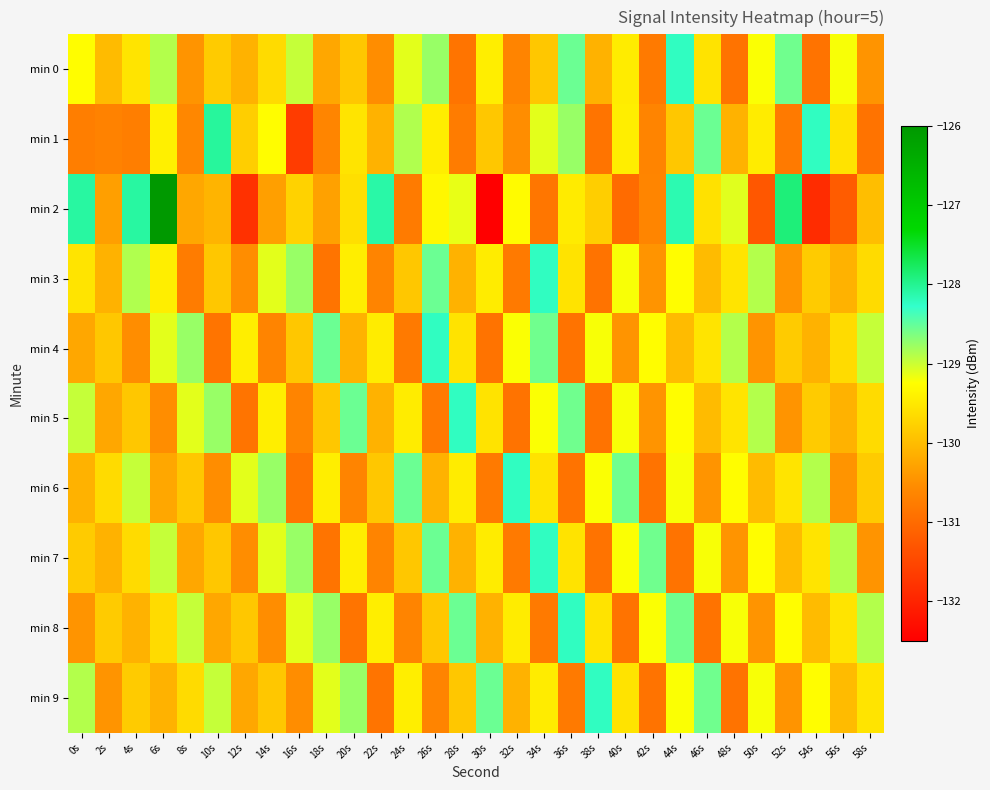

Reading right to left, what are all the values shown in this chart?

min 0: 58s=-130.5	56s=-129.2	54s=-130.9	52s=-128.6	50s=-129.2	48s=-130.9	46s=-129.6	44s=-128.2	42s=-130.8	40s=-129.5	38s=-130.1	36s=-128.5	34s=-129.9	32s=-130.7	30s=-129.4	28s=-130.9	26s=-128.8	24s=-129.1	22s=-130.5	20s=-129.9	18s=-130.2	16s=-129.0	14s=-129.7	12s=-130.1	10s=-129.8	8s=-130.5	6s=-128.9	4s=-129.5	2s=-130.0	0s=-129.3
min 1: 58s=-130.9	56s=-129.6	54s=-128.2	52s=-130.8	50s=-129.5	48s=-130.1	46s=-128.5	44s=-129.9	42s=-130.7	40s=-129.4	38s=-130.9	36s=-128.8	34s=-129.1	32s=-130.5	30s=-129.9	28s=-130.8	26s=-129.4	24s=-128.9	22s=-130.1	20s=-129.5	18s=-130.6	16s=-131.7	14s=-129.3	12s=-129.8	10s=-128.0	8s=-130.6	6s=-129.4	4s=-130.7	2s=-130.7	0s=-130.7
min 2: 58s=-130.0	56s=-131.2	54s=-131.9	52s=-127.9	50s=-131.3	48s=-129.1	46s=-129.6	44s=-128.1	42s=-130.6	40s=-131.0	38s=-129.8	36s=-129.5	34s=-130.8	32s=-129.3	30s=-132.5	28s=-129.1	26s=-129.3	24s=-130.8	22s=-128.1	20s=-129.6	18s=-130.3	16s=-129.7	14s=-130.3	12s=-131.8	10s=-130.1	8s=-130.2	6s=-126.0	4s=-128.1	2s=-130.3	0s=-128.1
min 3: 58s=-129.7	56s=-130.1	54s=-129.8	52s=-130.5	50s=-128.9	48s=-129.5	46s=-130.0	44s=-129.3	42s=-130.5	40s=-129.2	38s=-130.9	36s=-129.6	34s=-128.2	32s=-130.8	30s=-129.5	28s=-130.1	26s=-128.5	24s=-129.9	22s=-130.7	20s=-129.4	18s=-130.9	16s=-128.8	14s=-129.1	12s=-130.5	10s=-129.9	8s=-130.8	6s=-129.4	4s=-128.9	2s=-130.1	0s=-129.5
min 4: 58s=-129.0	56s=-129.7	54s=-130.1	52s=-129.8	50s=-130.5	48s=-128.9	46s=-129.5	44s=-130.0	42s=-129.3	40s=-130.5	38s=-129.2	36s=-130.9	34s=-128.6	32s=-129.2	30s=-130.9	28s=-129.6	26s=-128.2	24s=-130.8	22s=-129.5	20s=-130.1	18s=-128.5	16s=-129.9	14s=-130.7	12s=-129.4	10s=-130.9	8s=-128.8	6s=-129.1	4s=-130.5	2s=-129.9	0s=-130.2
min 5: 58s=-129.7	56s=-130.1	54s=-129.8	52s=-130.5	50s=-128.9	48s=-129.5	46s=-130.0	44s=-129.3	42s=-130.5	40s=-129.2	38s=-130.9	36s=-128.6	34s=-129.2	32s=-130.9	30s=-129.6	28s=-128.2	26s=-130.8	24s=-129.5	22s=-130.1	20s=-128.5	18s=-129.9	16s=-130.7	14s=-129.4	12s=-130.9	10s=-128.8	8s=-129.1	6s=-130.5	4s=-129.9	2s=-130.2	0s=-129.0
min 6: 58s=-129.8	56s=-130.5	54s=-128.9	52s=-129.5	50s=-130.0	48s=-129.3	46s=-130.5	44s=-129.2	42s=-130.9	40s=-128.6	38s=-129.2	36s=-130.9	34s=-129.6	32s=-128.2	30s=-130.8	28s=-129.5	26s=-130.1	24s=-128.5	22s=-129.9	20s=-130.7	18s=-129.4	16s=-130.9	14s=-128.8	12s=-129.1	10s=-130.5	8s=-129.9	6s=-130.2	4s=-129.0	2s=-129.7	0s=-130.1
min 7: 58s=-130.5	56s=-128.9	54s=-129.5	52s=-130.0	50s=-129.3	48s=-130.5	46s=-129.2	44s=-130.9	42s=-128.6	40s=-129.2	38s=-130.9	36s=-129.6	34s=-128.2	32s=-130.8	30s=-129.5	28s=-130.1	26s=-128.5	24s=-129.9	22s=-130.7	20s=-129.4	18s=-130.9	16s=-128.8	14s=-129.1	12s=-130.5	10s=-129.9	8s=-130.2	6s=-129.0	4s=-129.7	2s=-130.1	0s=-129.8
min 8: 58s=-128.9	56s=-129.5	54s=-130.0	52s=-129.3	50s=-130.5	48s=-129.2	46s=-130.9	44s=-128.6	42s=-129.2	40s=-130.9	38s=-129.6	36s=-128.2	34s=-130.8	32s=-129.5	30s=-130.1	28s=-128.5	26s=-129.9	24s=-130.7	22s=-129.4	20s=-130.9	18s=-128.8	16s=-129.1	14s=-130.5	12s=-129.9	10s=-130.2	8s=-129.0	6s=-129.7	4s=-130.1	2s=-129.8	0s=-130.5
min 9: 58s=-129.5	56s=-130.0	54s=-129.3	52s=-130.5	50s=-129.2	48s=-130.9	46s=-128.6	44s=-129.2	42s=-130.9	40s=-129.6	38s=-128.2	36s=-130.8	34s=-129.5	32s=-130.1	30s=-128.5	28s=-129.9	26s=-130.7	24s=-129.4	22s=-130.9	20s=-128.8	18s=-129.1	16s=-130.5	14s=-129.9	12s=-130.2	10s=-129.0	8s=-129.7	6s=-130.1	4s=-129.8	2s=-130.5	0s=-128.9